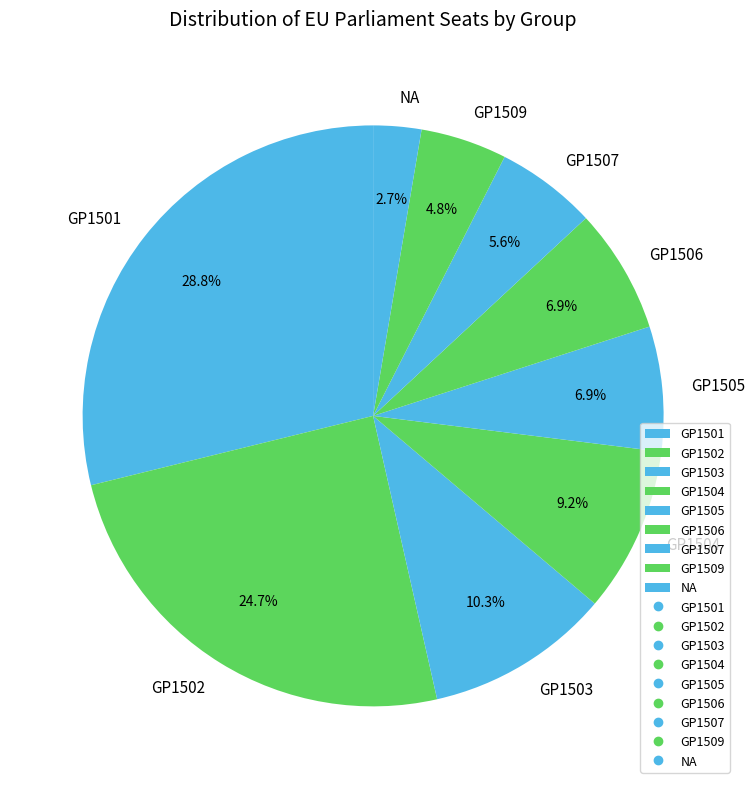

Is the sum of GP1507 and GP1505 greater than half?

No